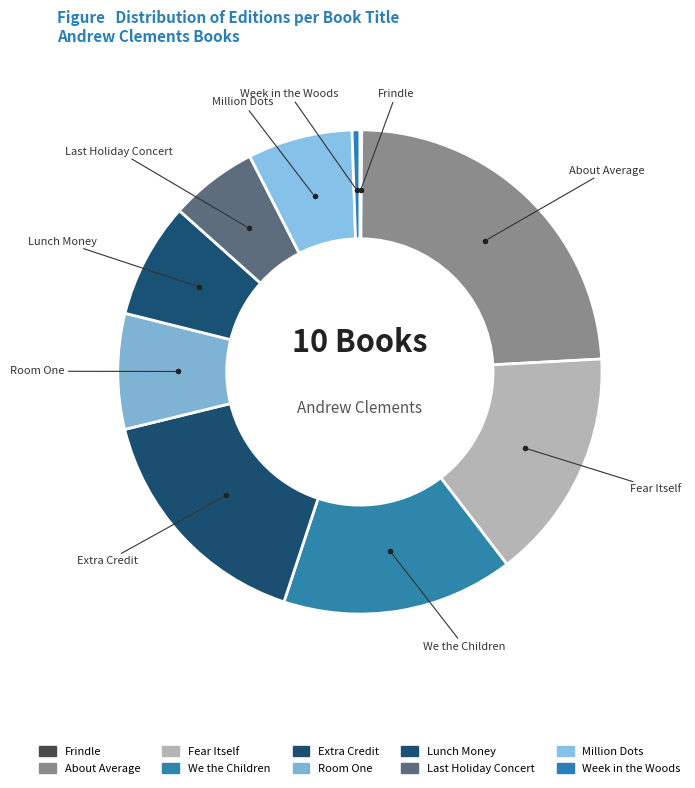

True or false: Extra Credit accounts for 6% of the total.

False